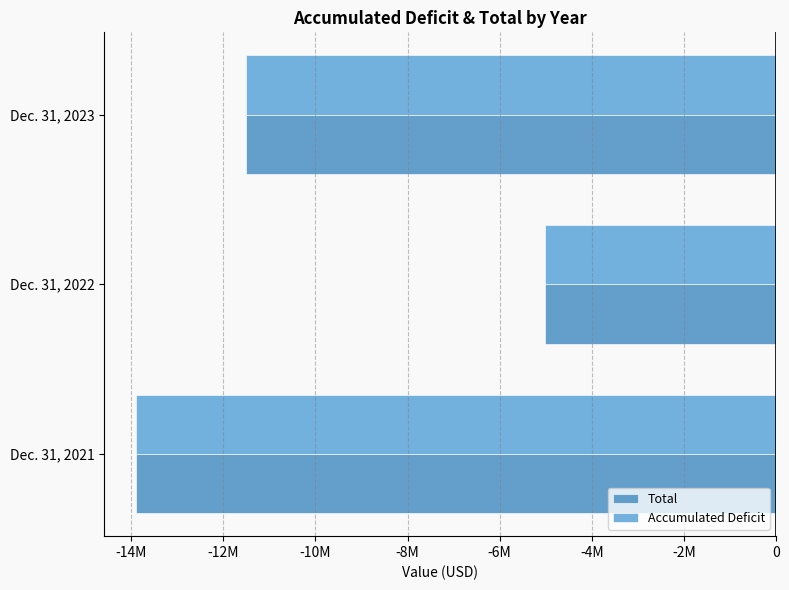

How many bars are there in total?

6